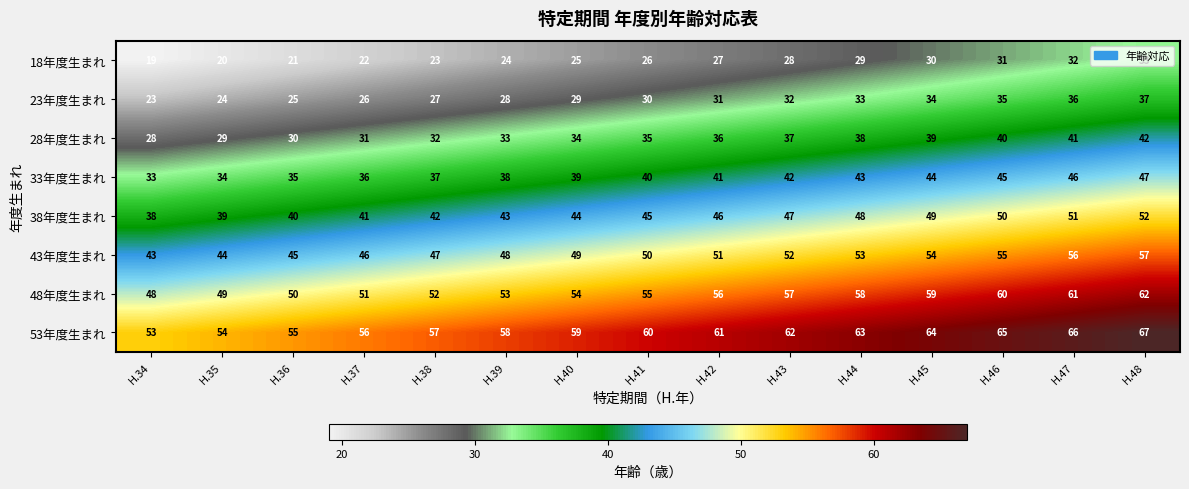

The value of 38年度生まれ at H.35 is 39. True or false?

True